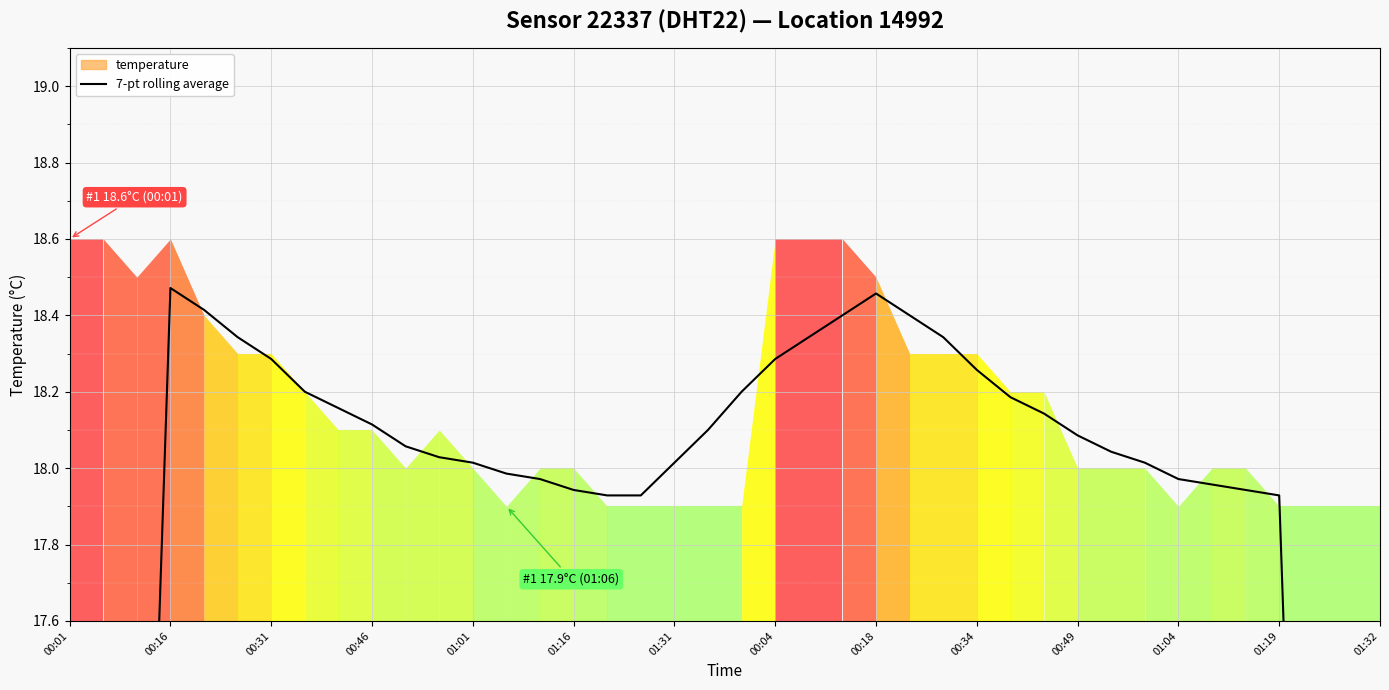

Count the number of categories in the chart.

40